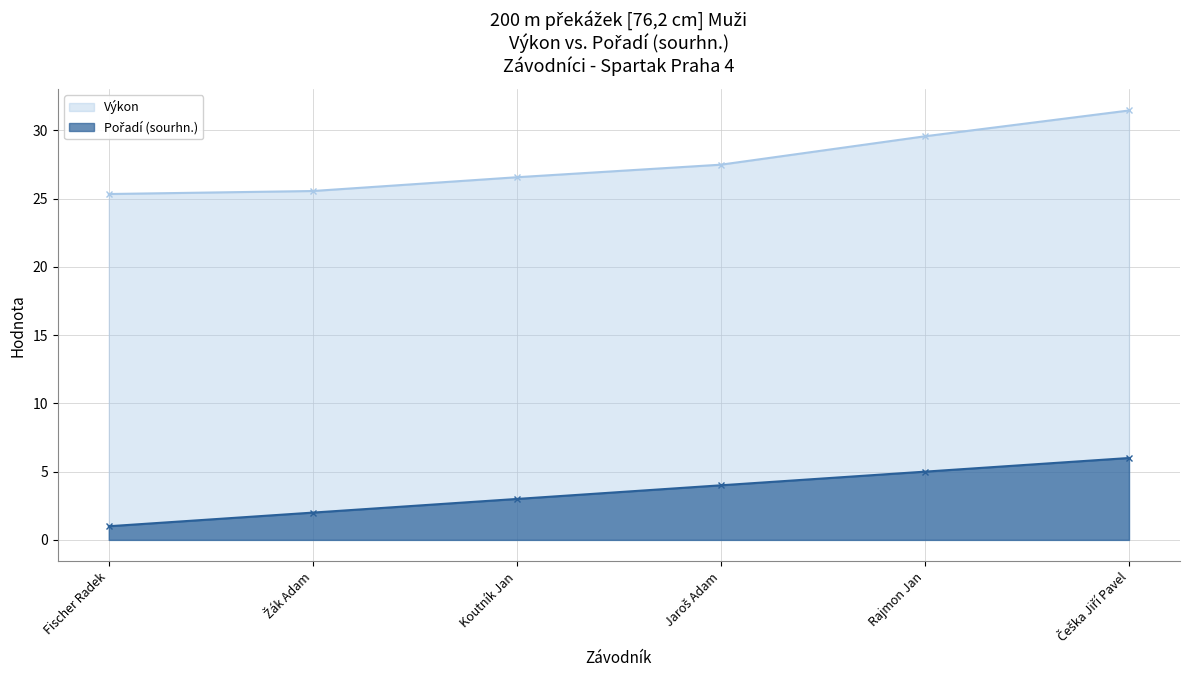

How many categories are shown in the chart?

6